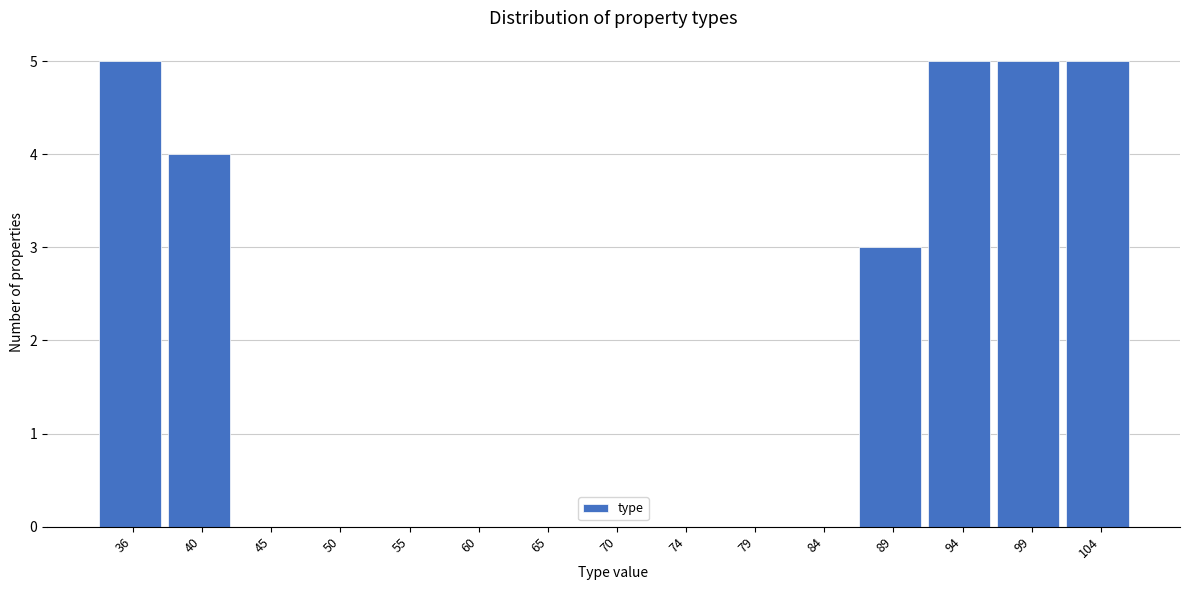

Reading left to right, extract all data points from this chart.

36=5	40=4	45=0	50=0	55=0	60=0	65=0	70=0	74=0	79=0	84=0	89=3	94=5	99=5	104=5